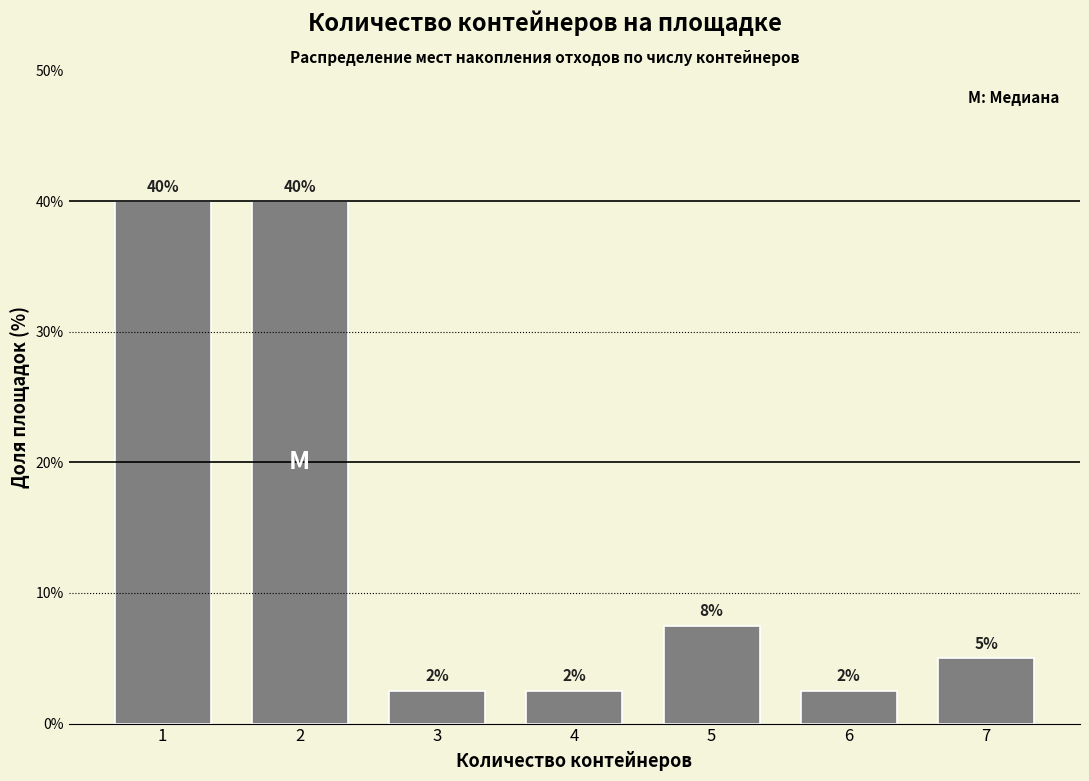

How many bars are there in total?

7